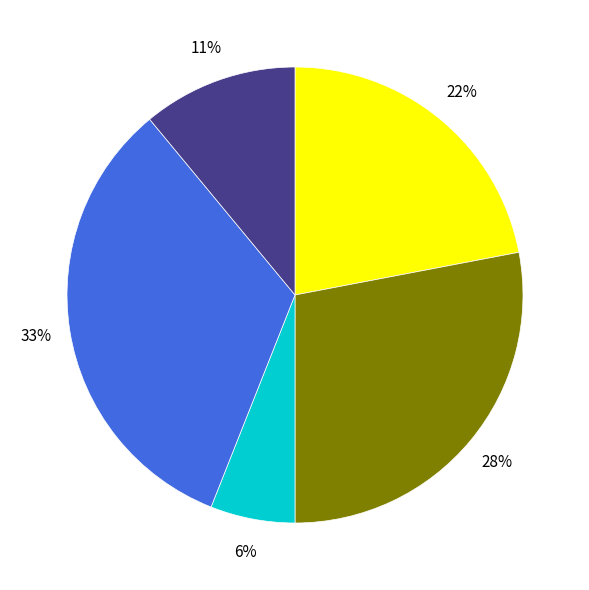

To the nearest percent, what is the average slice percentage?

20%